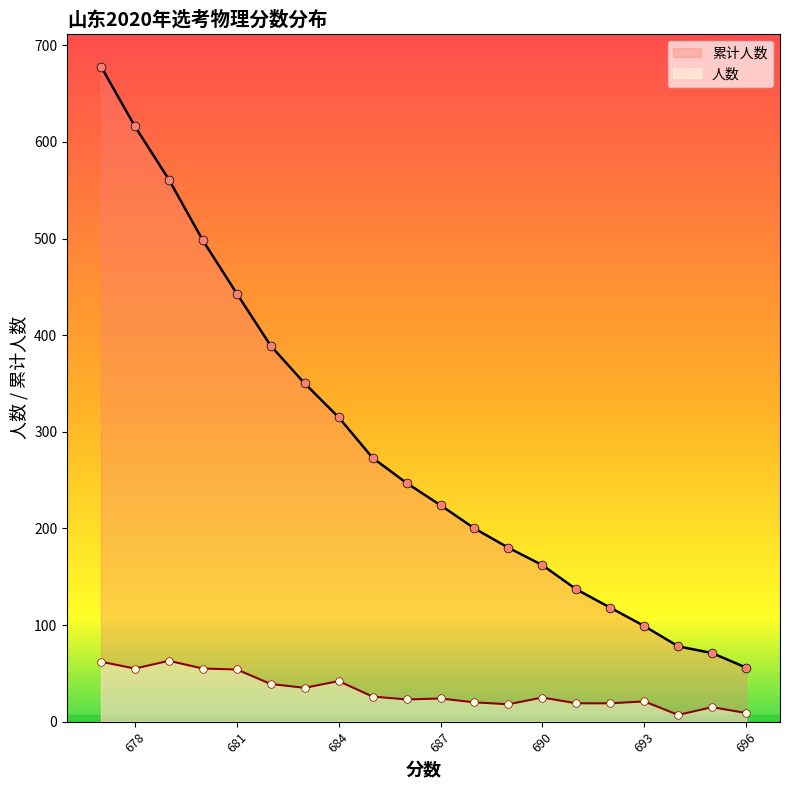

What is the total value across all series at 685?

299